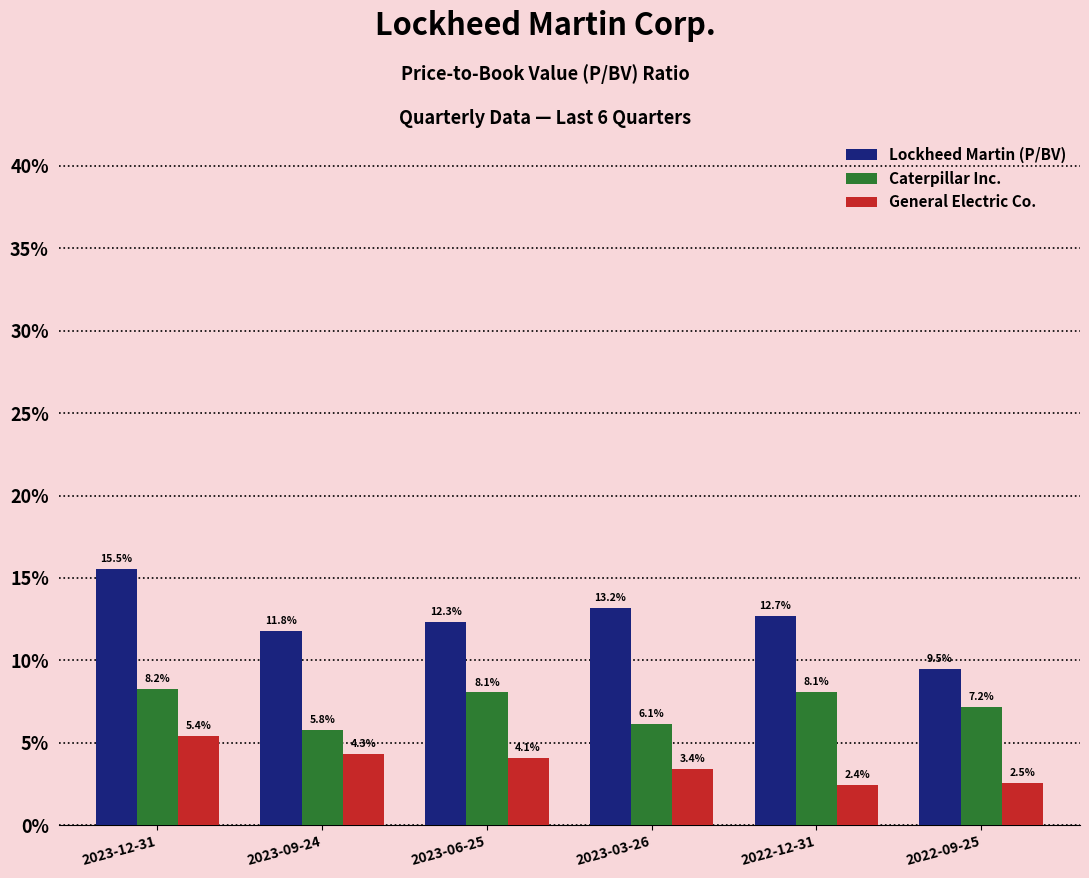

Are the bars grouped side by side (vs. stacked)?

Yes